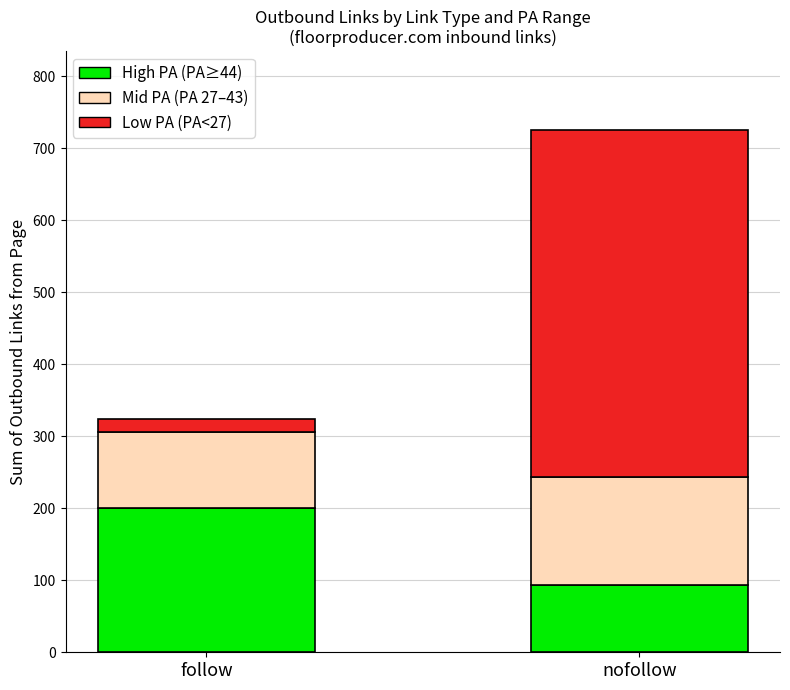

What is the total value across all series at nofollow?

726